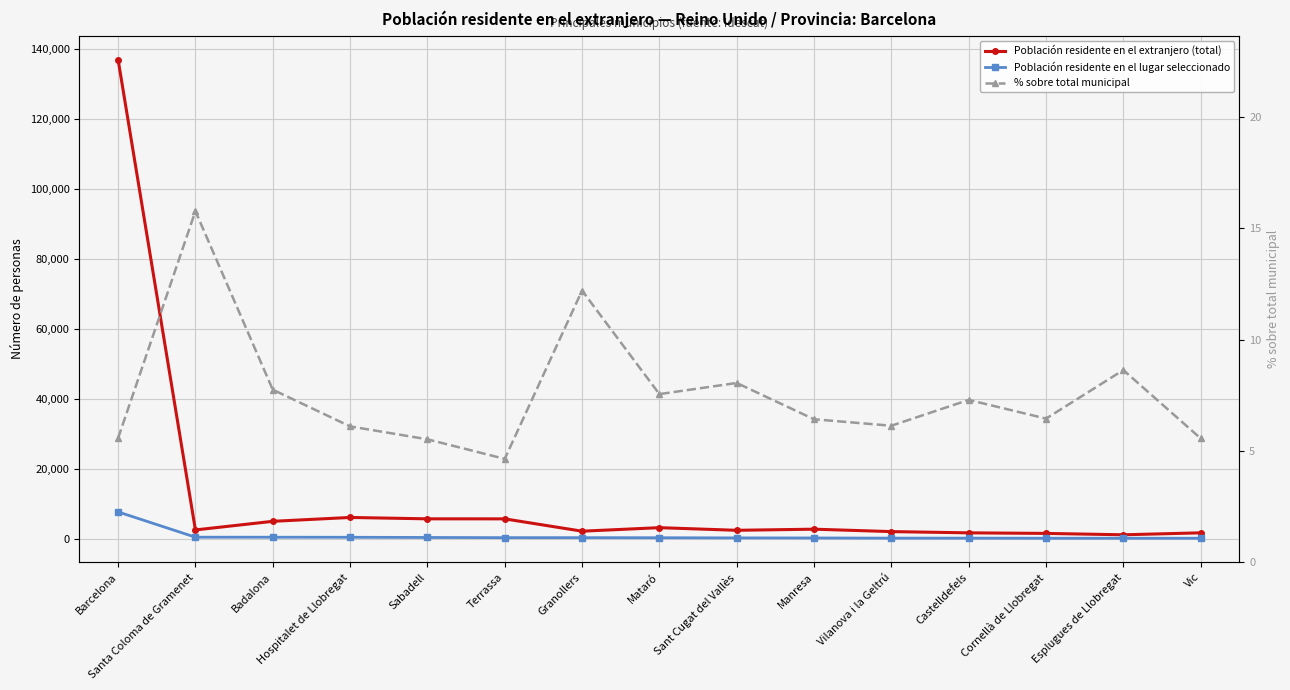

Is the value of Población residente en el lugar seleccionado at Sant Cugat del Vallès greater than the value of Población residente en el extranjero (total) at Sant Cugat del Vallès?

No